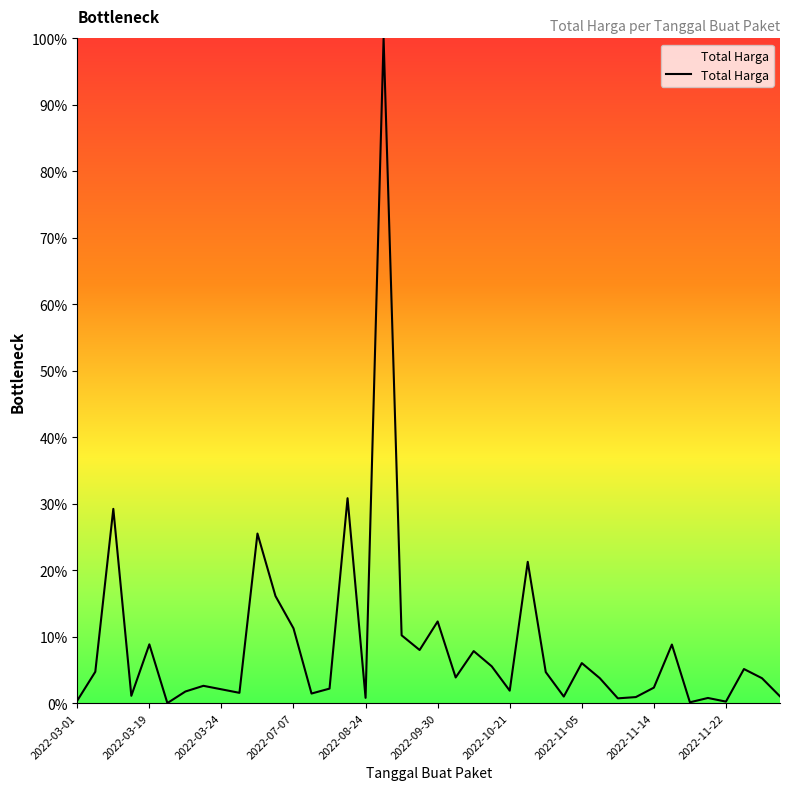

What is the difference between the maximum and minimum values?

100.0